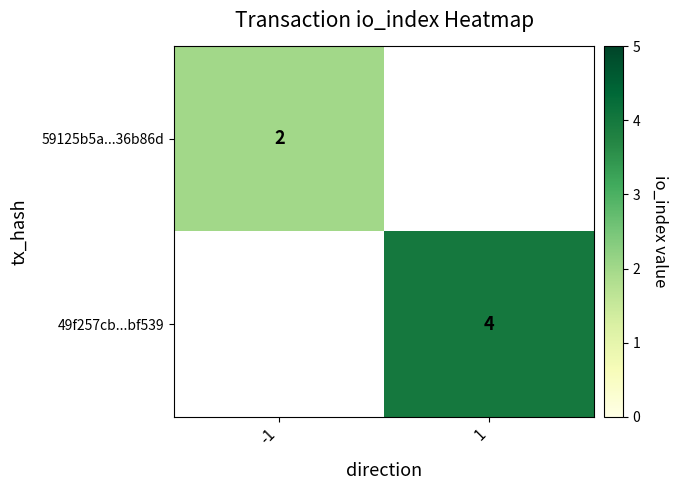

True or false: 49f257cb...bf539 has a value of 2.5 at 1.

False